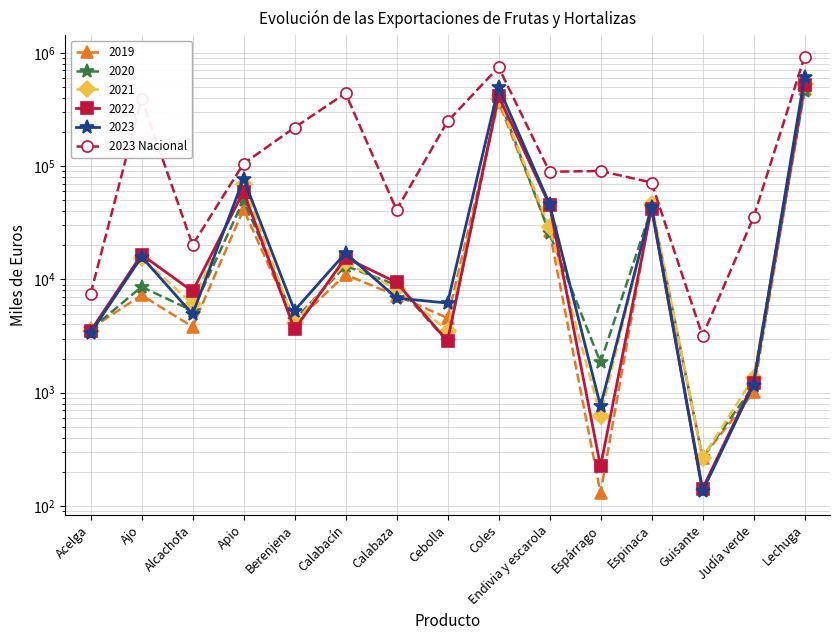

Reading left to right, what are all the values shown in this chart?

Acelga=7455.4	Ajo=392328.9	Alcachofa=20166.8	Apio=105354.0	Berenjena=218986.8	Calabacín=440583.7	Calabaza=41063.7	Cebolla=247910.0	Coles=748455.1	Endivia y escarola=89253.9	Espárrago=90622.0	Espinaca=71725.2	Guisante=3170.9	Judía verde=35319.2	Lechuga=920206.9